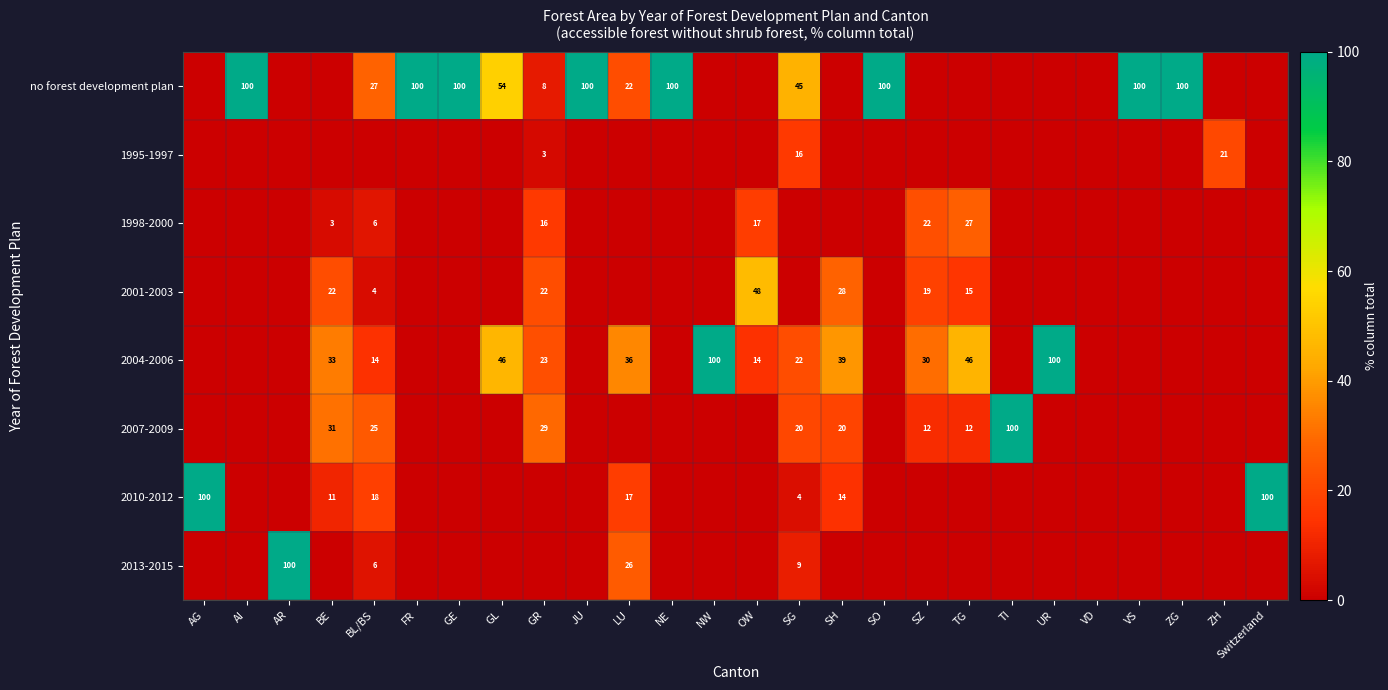

At which category does the chart reach its minimum across all series?

AG